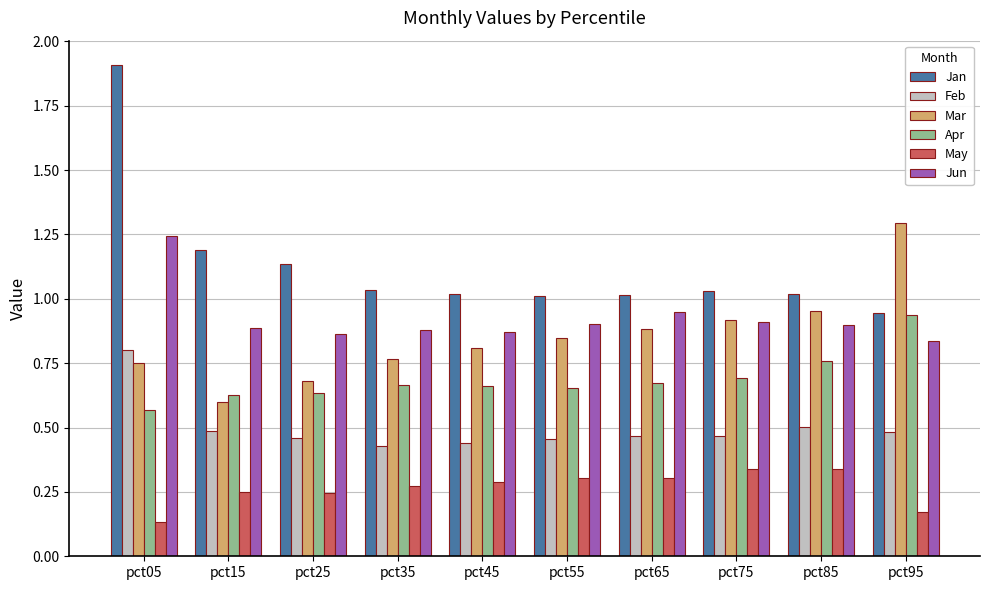

What is the sum of all Apr values?

6.9